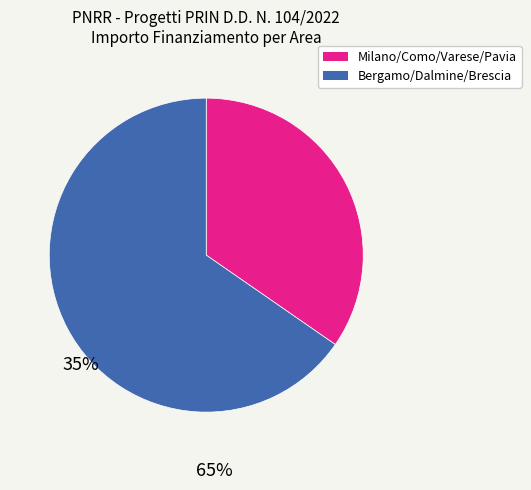

Does any single category account for the majority?

Yes